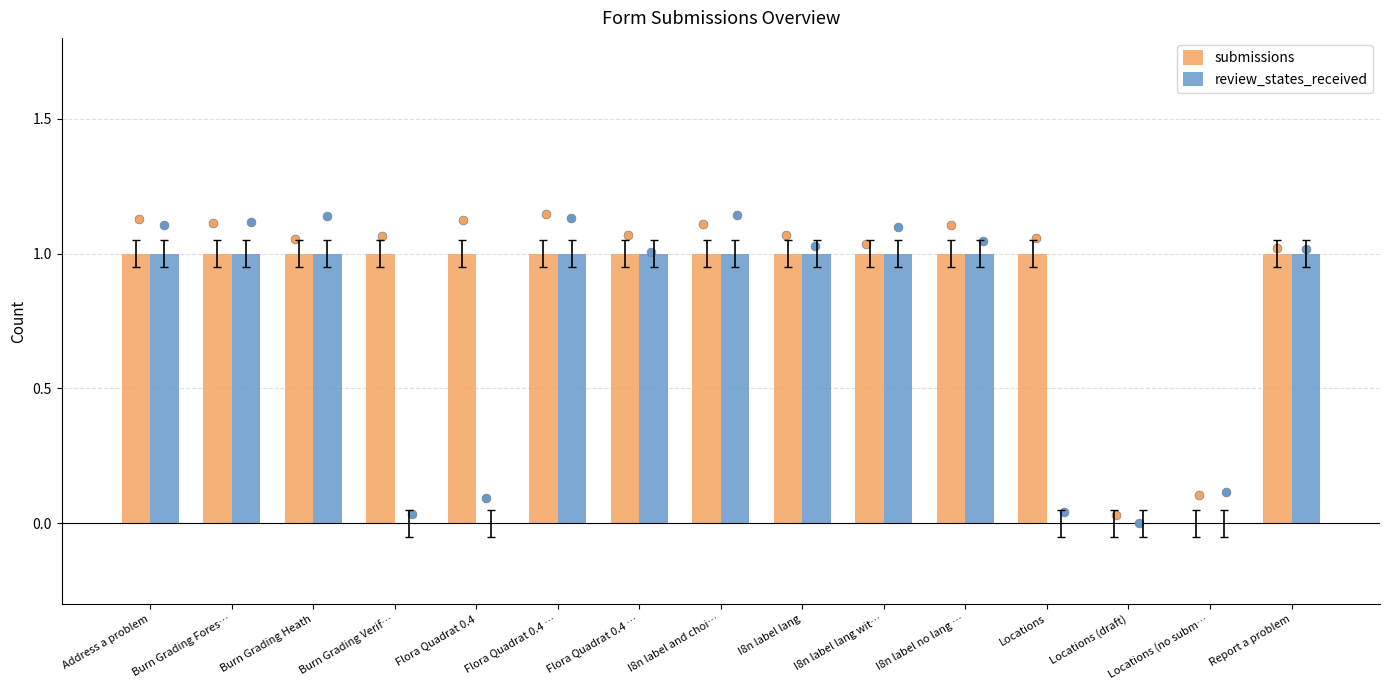

Which series contains the lowest Y value?

submissions